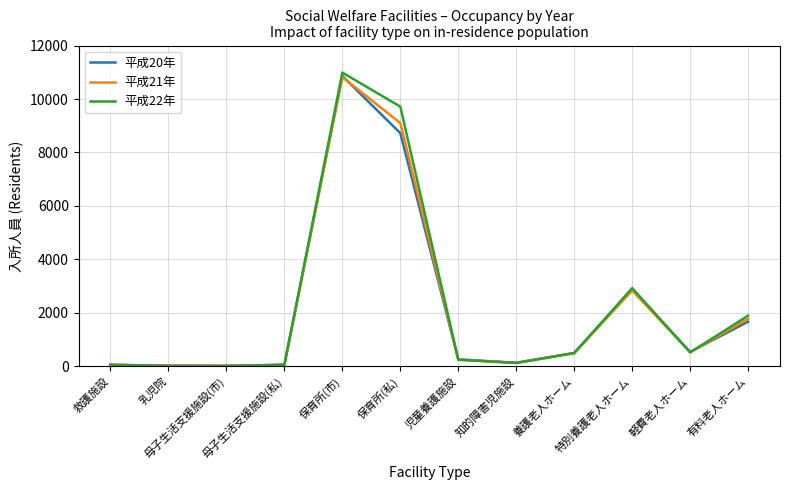

Rank the series by their maximum value, from lowest to highest.

平成21年, 平成20年, 平成22年